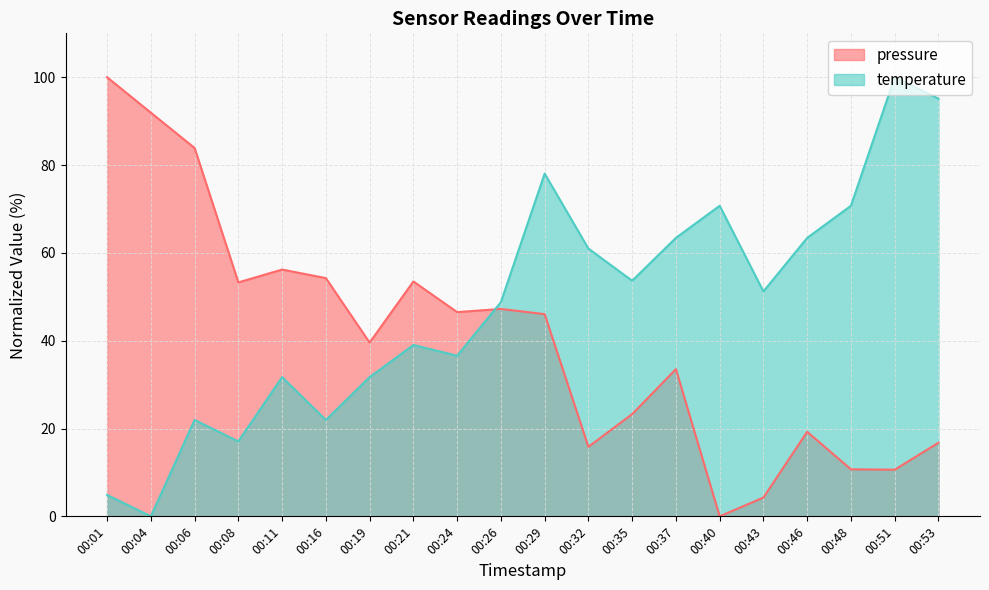

Which series ends up on top after the final intersection of temperature and pressure?

temperature